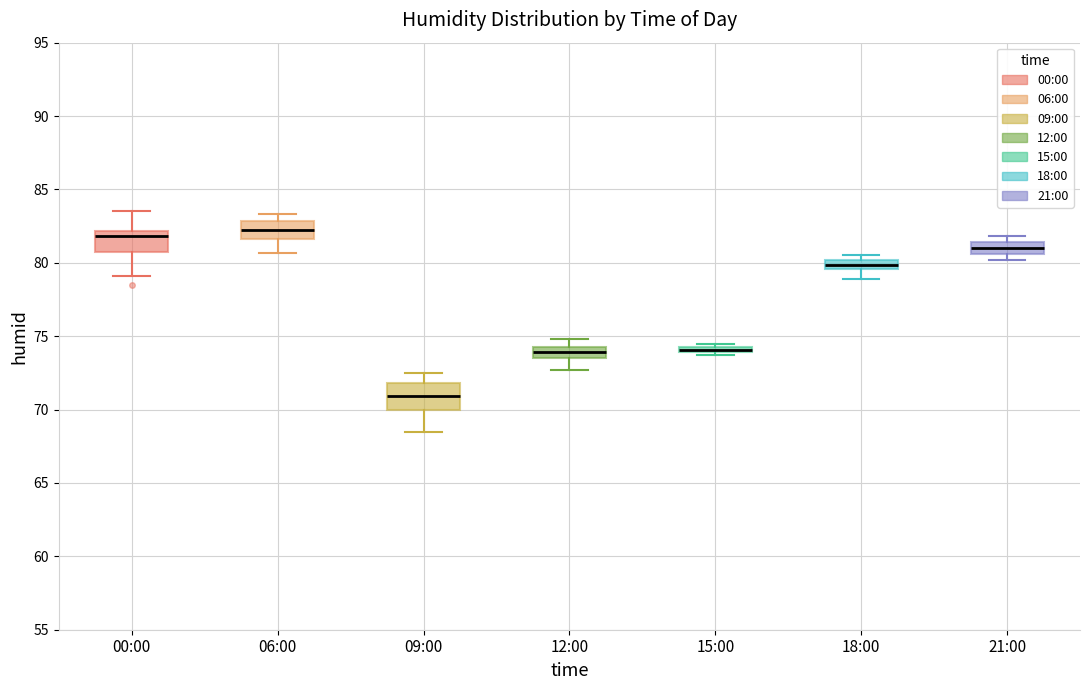

Where does the lower whisker of the box for 12:00 end on the y-axis? The values are not printed on the chart, so give them approximately, as read against the axis.

72.5